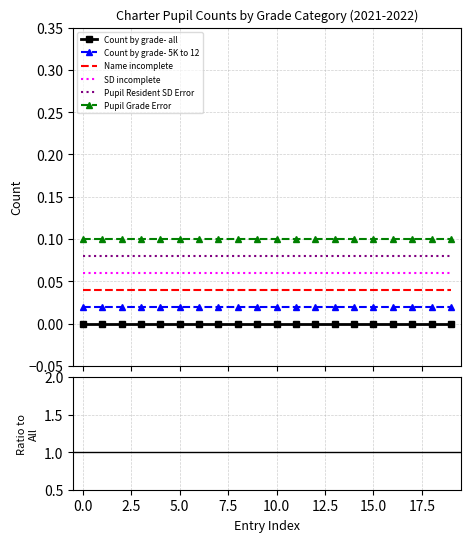

What is the label of the 15th point from the left?

14